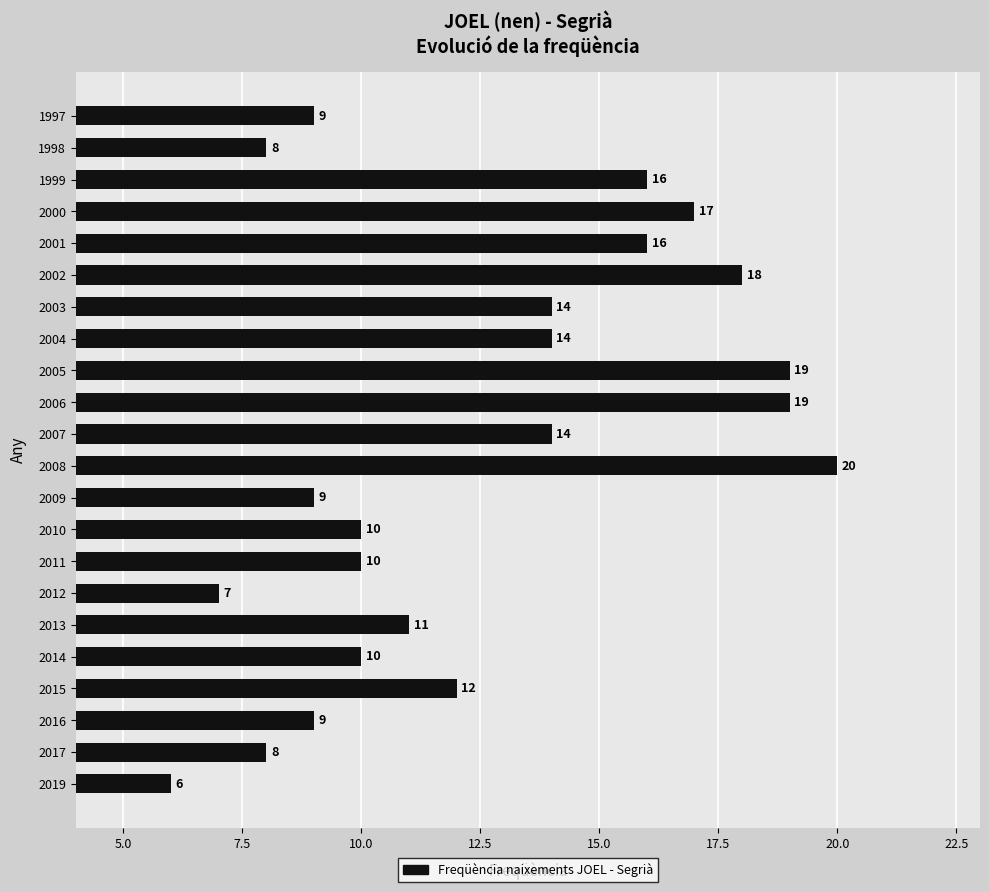

What is the maximum value shown in the chart?

20